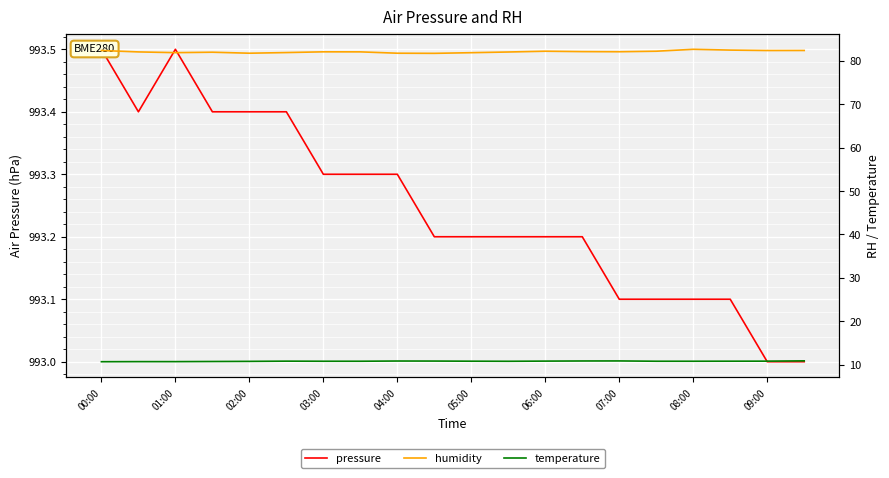

The temperature series shows 4.1 at 02:00. True or false?

False